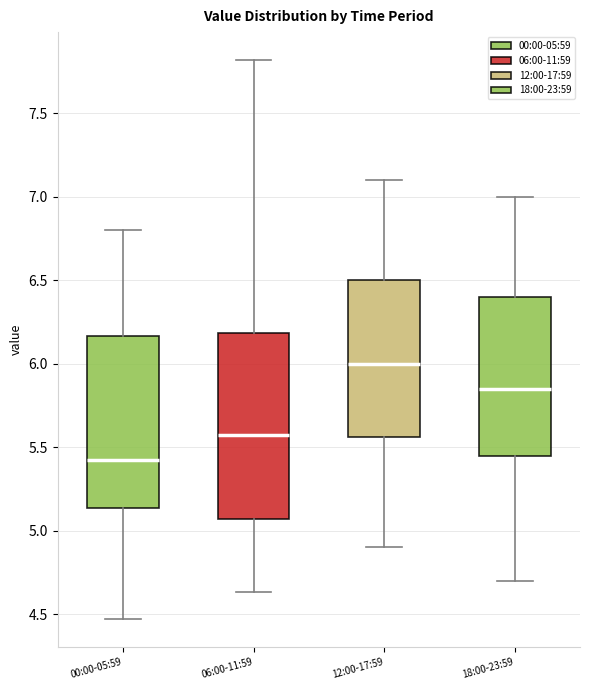

Reading left to right, transcribe this box plot: for each box, give where its median line is, the range the box spans, and where its two whiskers end, as read against the y-axis. The values are not printed on the chart, so give them approximately, as read against the axis.

00:00-05:59: median 5.45, box 5.15 to 6.15, whiskers 4.45 to 6.80
06:00-11:59: median 5.60, box 5.05 to 6.20, whiskers 4.65 to 7.80
12:00-17:59: median 6.00, box 5.55 to 6.50, whiskers 4.90 to 7.10
18:00-23:59: median 5.85, box 5.45 to 6.40, whiskers 4.70 to 7.00